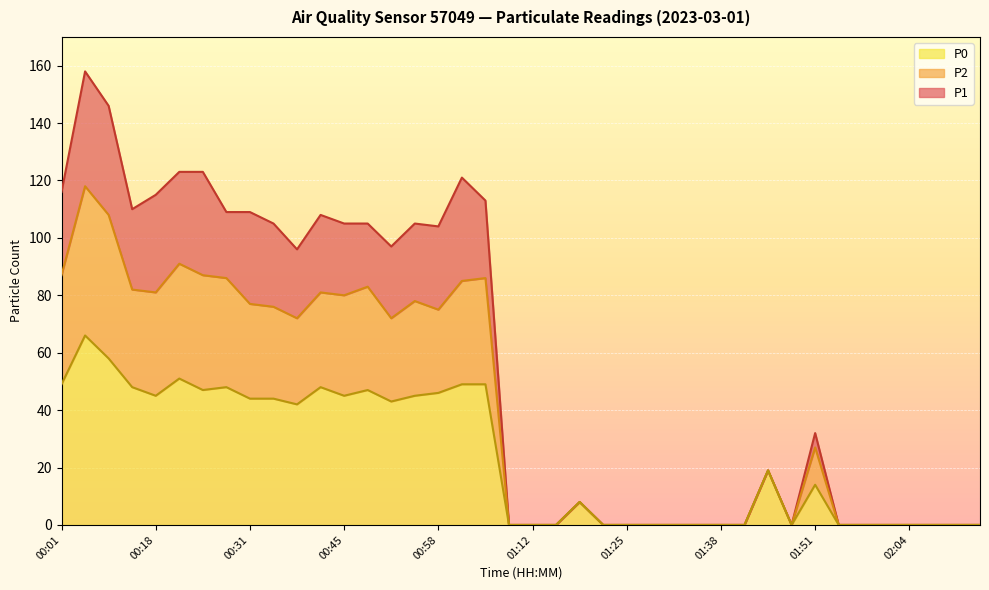

What is the maximum value shown in the chart?

158